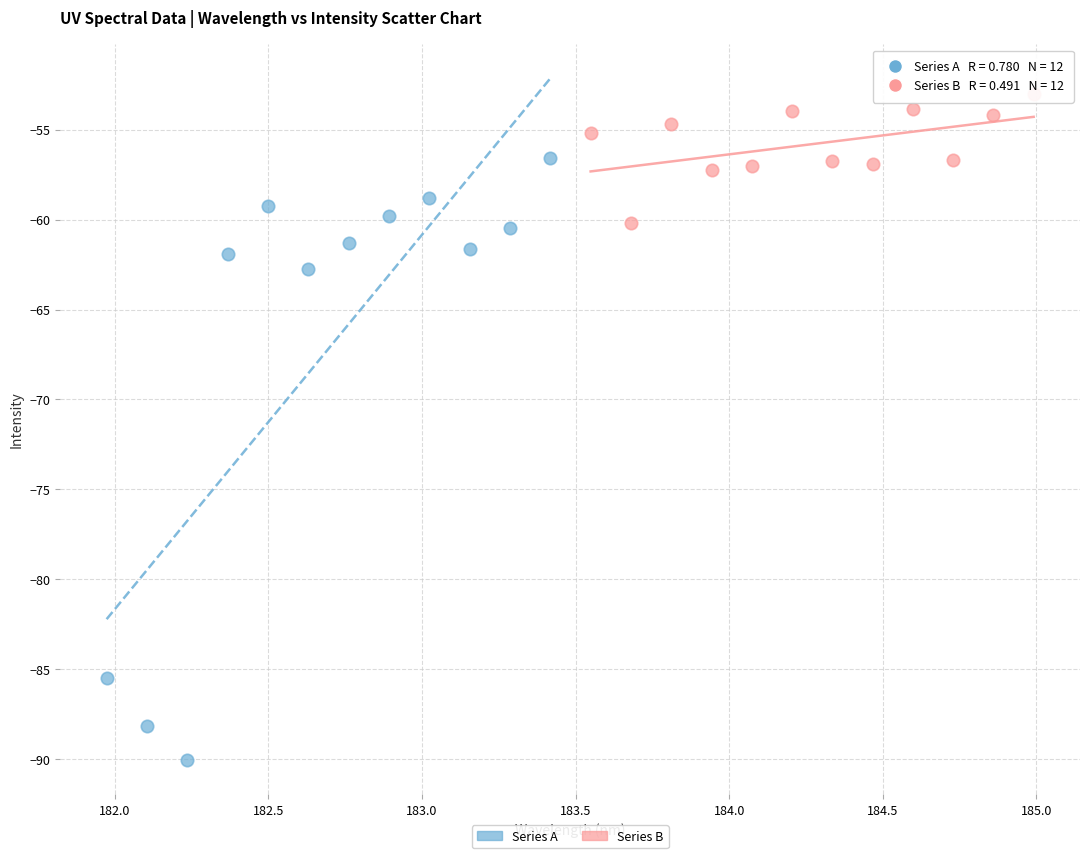

Which series contains the highest Y value?

Series B